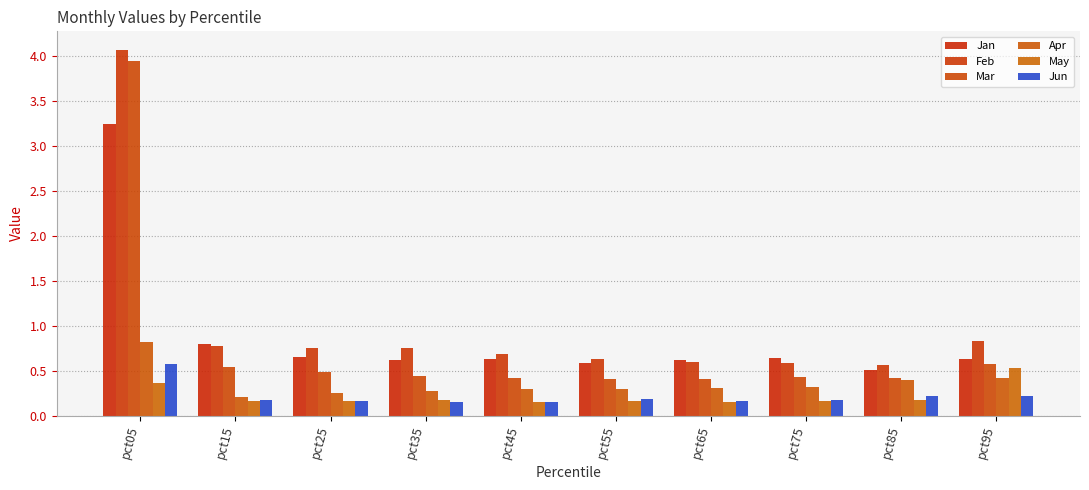

Count the number of data series in this chart.

6